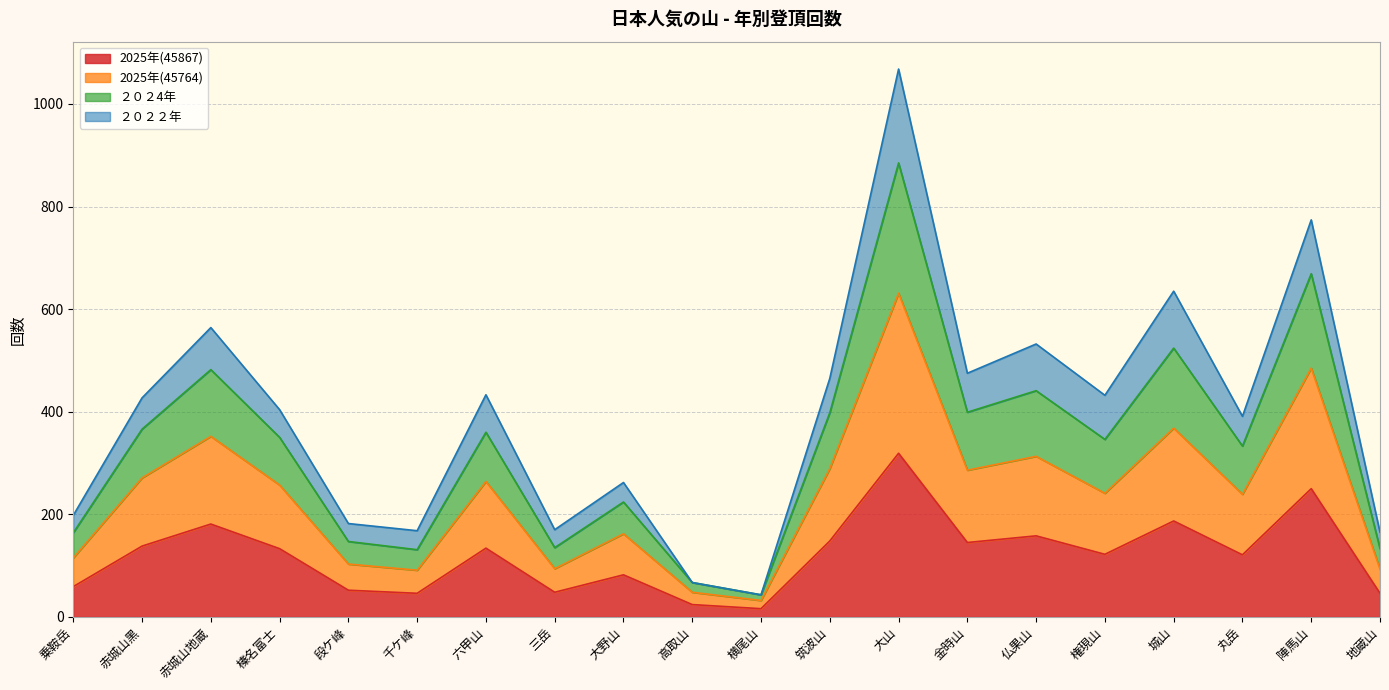

What are all the series names shown in the legend?

2025年(45867), 2025年(45764), ２０２4年, ２０２２年